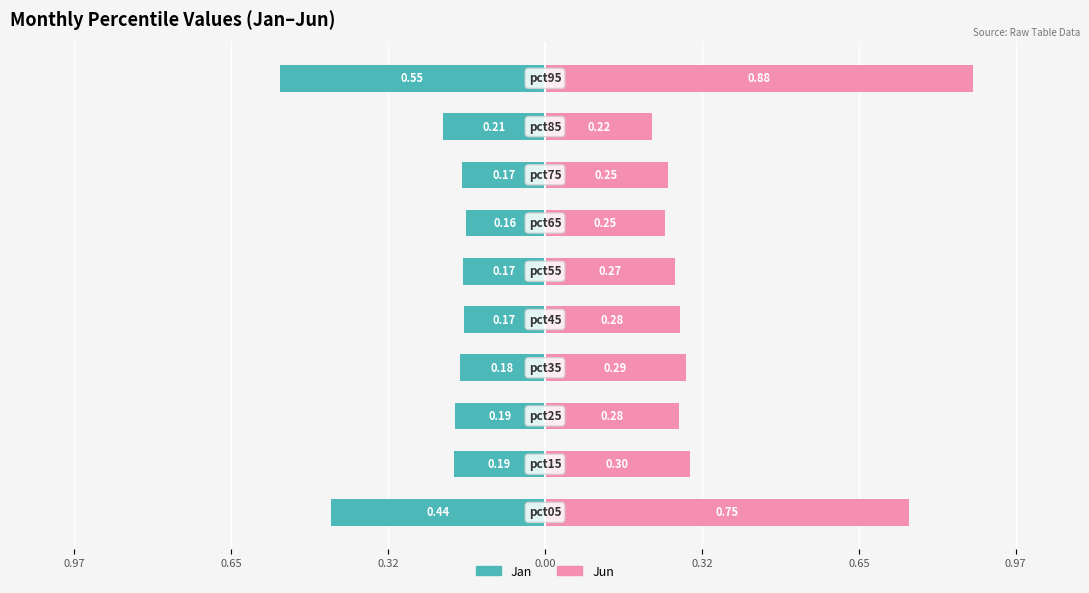

The Jun series shows 0.2 at 0.32. True or false?

False